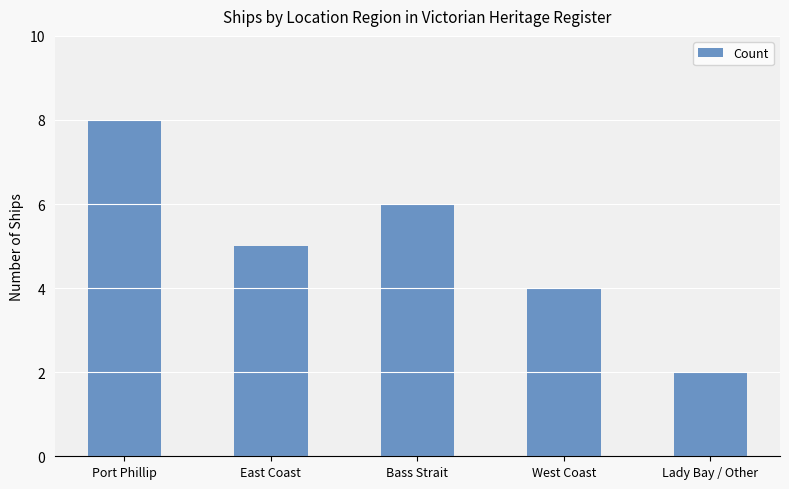

How many bars are there in total?

5